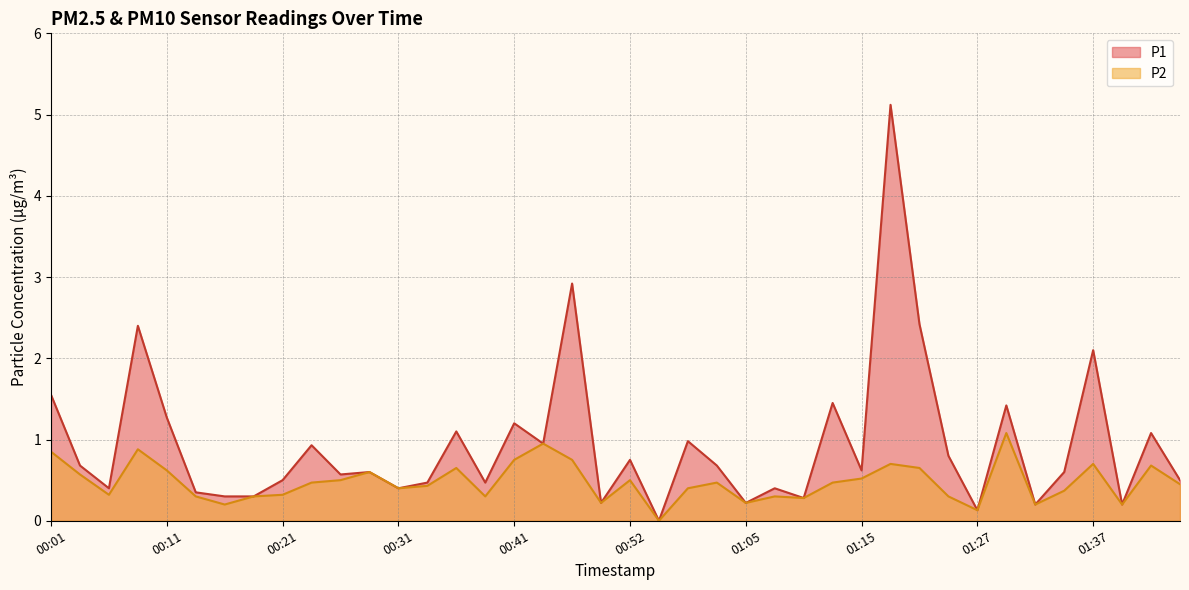

Reading left to right, list all the values displayed in this chart.

P1: 00:01=1.6	00:04=0.7	00:06=0.4	00:09=2.4	00:11=1.3	00:14=0.3	00:16=0.3	00:19=0.3	00:21=0.5	00:24=0.9	00:26=0.6	00:29=0.6	00:31=0.4	00:34=0.5	00:36=1.1	00:39=0.5	00:41=1.2	00:44=0.9	00:46=2.9	00:49=0.2	00:52=0.8	00:57=0.0	01:00=1.0	01:02=0.7	01:05=0.2	01:07=0.4	01:10=0.3	01:12=1.4	01:15=0.6	01:17=5.1	01:20=2.4	01:22=0.8	01:27=0.1	01:30=1.4	01:32=0.2	01:35=0.6	01:37=2.1	01:40=0.2	01:42=1.1	01:45=0.5
P2: 00:01=0.8	00:04=0.6	00:06=0.3	00:09=0.9	00:11=0.6	00:14=0.3	00:16=0.2	00:19=0.3	00:21=0.3	00:24=0.5	00:26=0.5	00:29=0.6	00:31=0.4	00:34=0.4	00:36=0.7	00:39=0.3	00:41=0.8	00:44=0.9	00:46=0.8	00:49=0.2	00:52=0.5	00:57=0.0	01:00=0.4	01:02=0.5	01:05=0.2	01:07=0.3	01:10=0.3	01:12=0.5	01:15=0.5	01:17=0.7	01:20=0.7	01:22=0.3	01:27=0.1	01:30=1.1	01:32=0.2	01:35=0.4	01:37=0.7	01:40=0.2	01:42=0.7	01:45=0.5